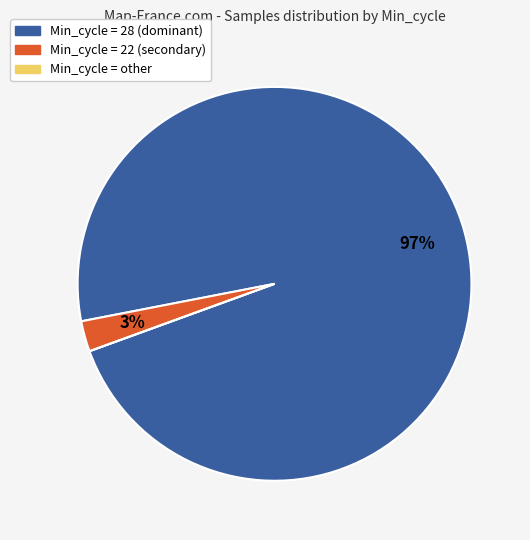

To the nearest percent, what is the difference between the largest and smallest slice percentages?

97%